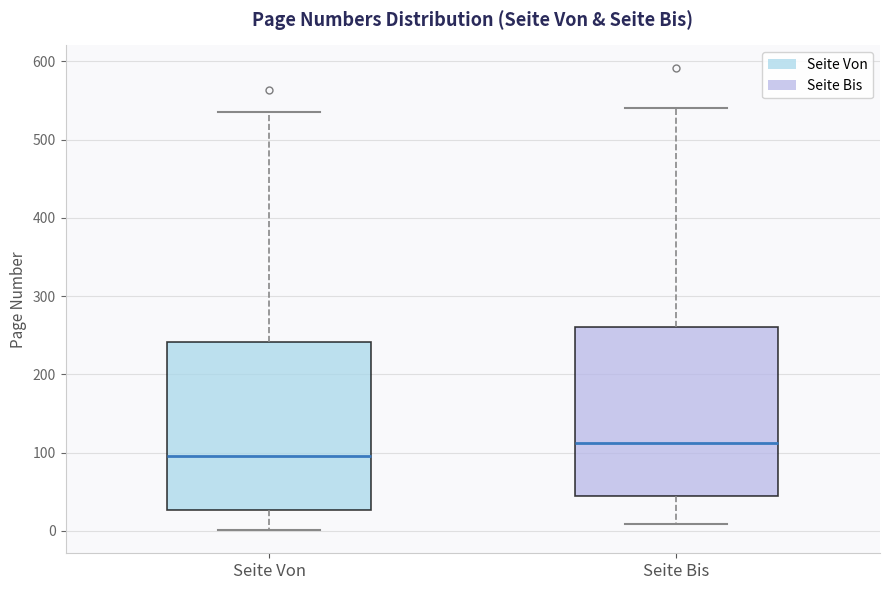

Reading left to right, transcribe this box plot: for each box, give where its median line is, the range the box spans, and where its two whiskers end, as read against the y-axis. The values are not printed on the chart, so give them approximately, as read against the axis.

Seite Von: median 100, box 30 to 240, whiskers 0 to 540
Seite Bis: median 110, box 40 to 260, whiskers 10 to 540